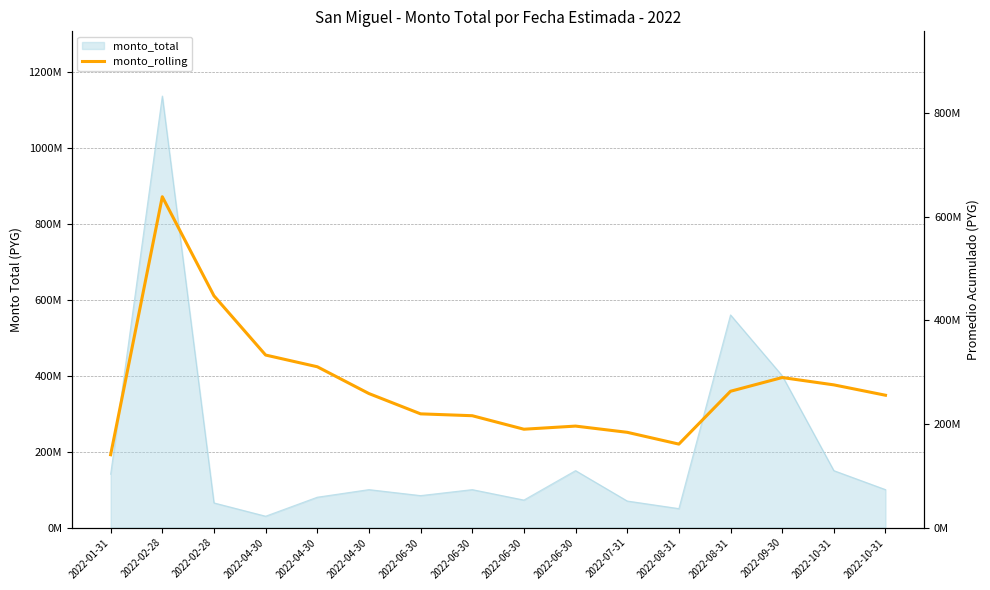

The value at 2022-08-31 is 454168631. True or false?

False